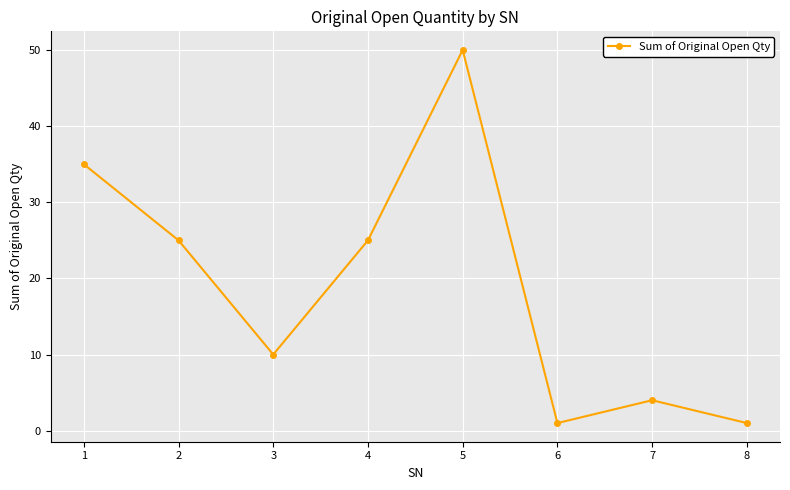

What is the maximum value shown in the chart?

50